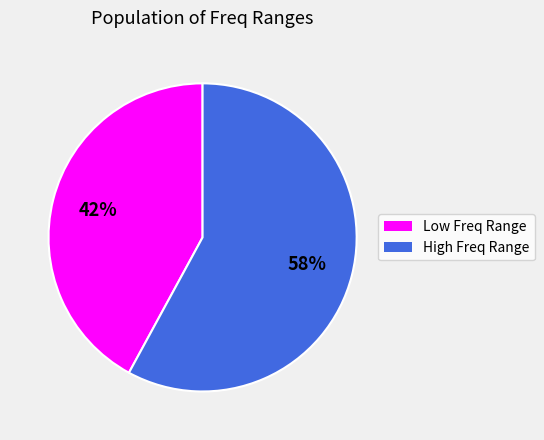

To the nearest percent, what is the average slice percentage?

50%